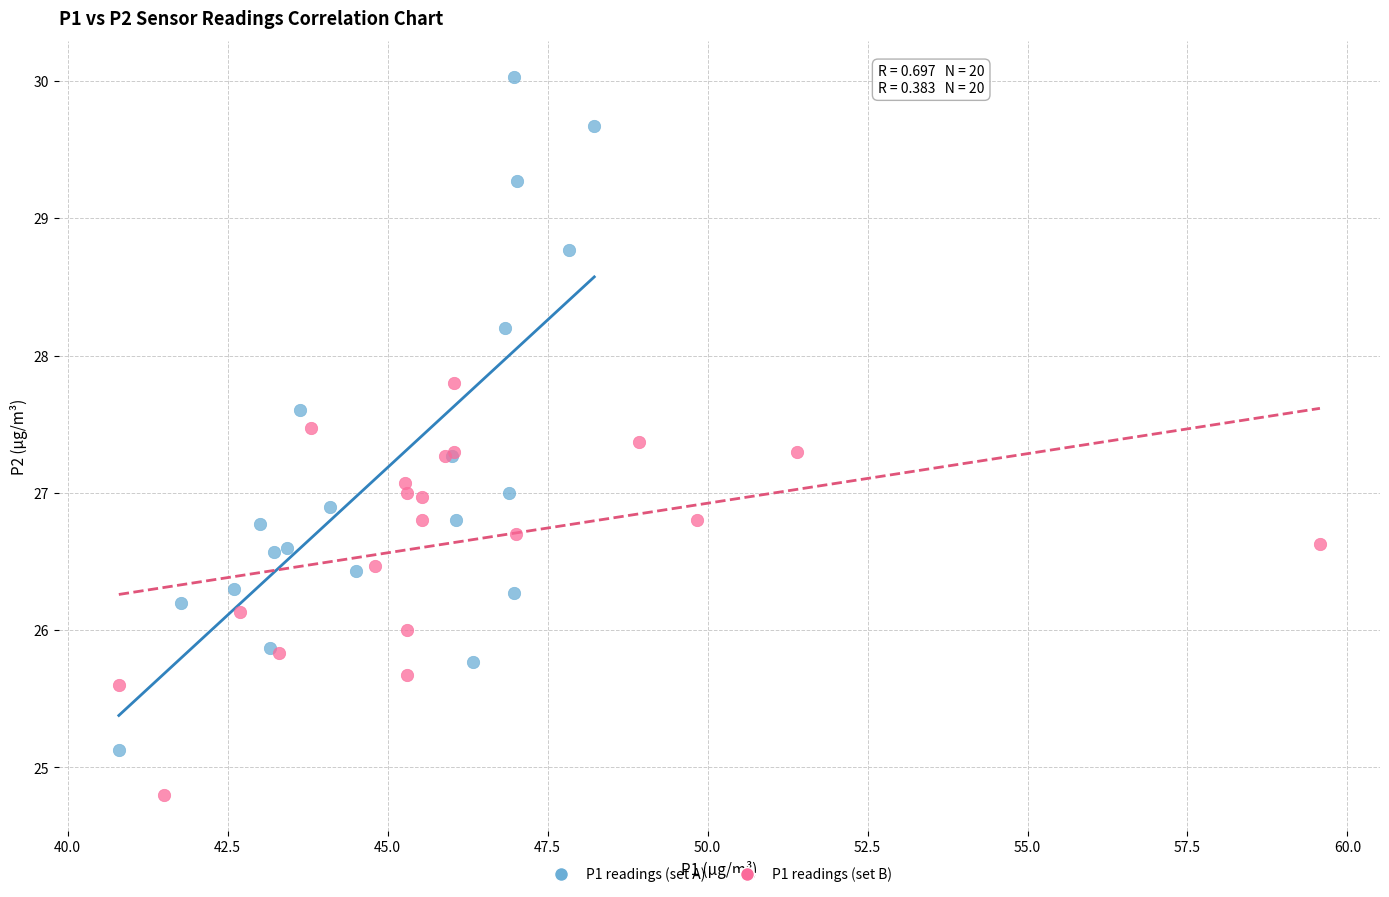

Which series has the largest Y range (max minus min)?

P1 readings (set A)